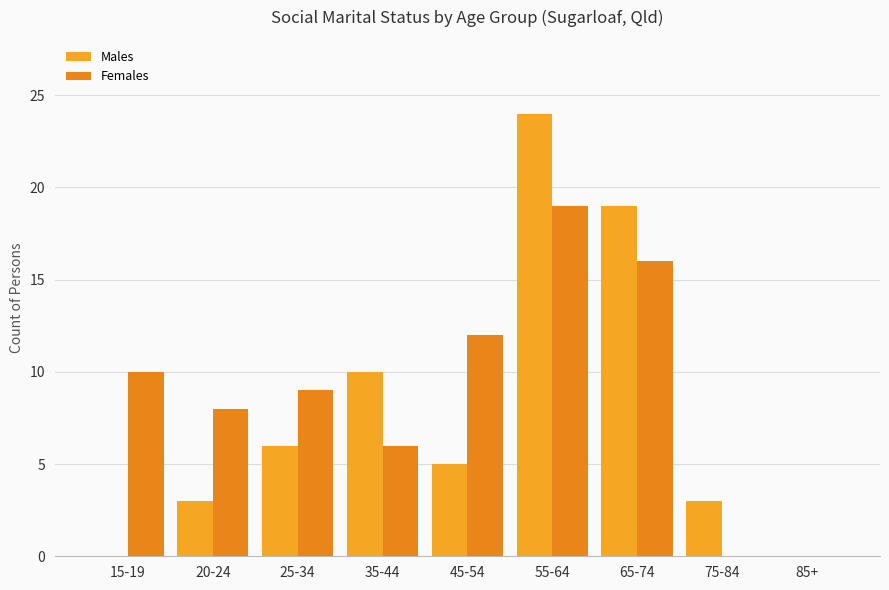

Are the bars horizontal?

No